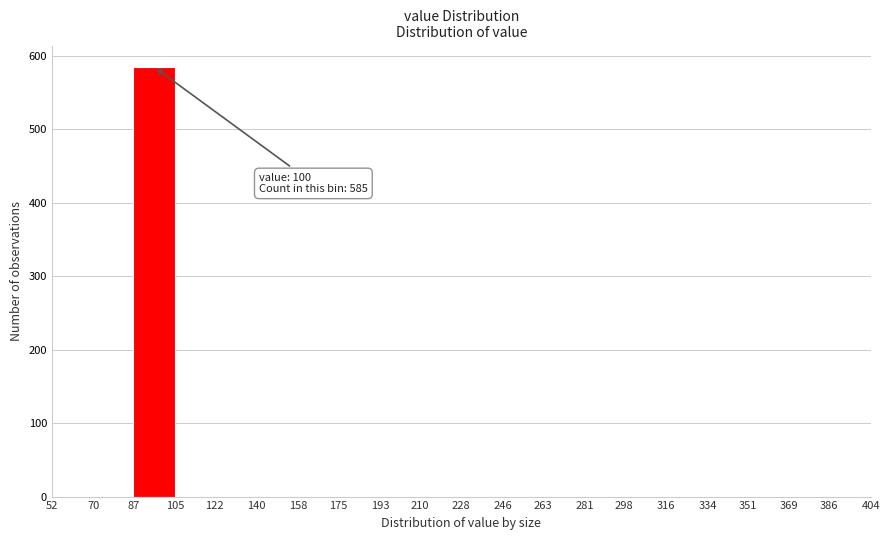

Which range on the x-axis has the tallest bar?

87 to 105